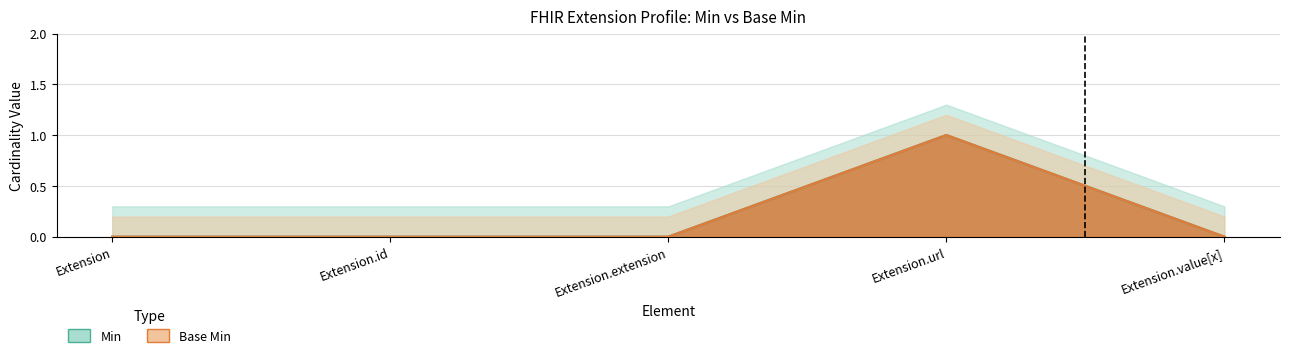

How many lines are shown in the chart?

2